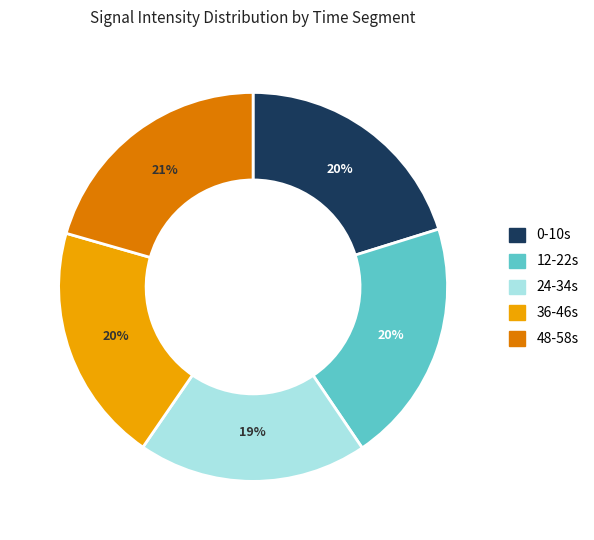

Is 24-34s the majority of the pie?

No